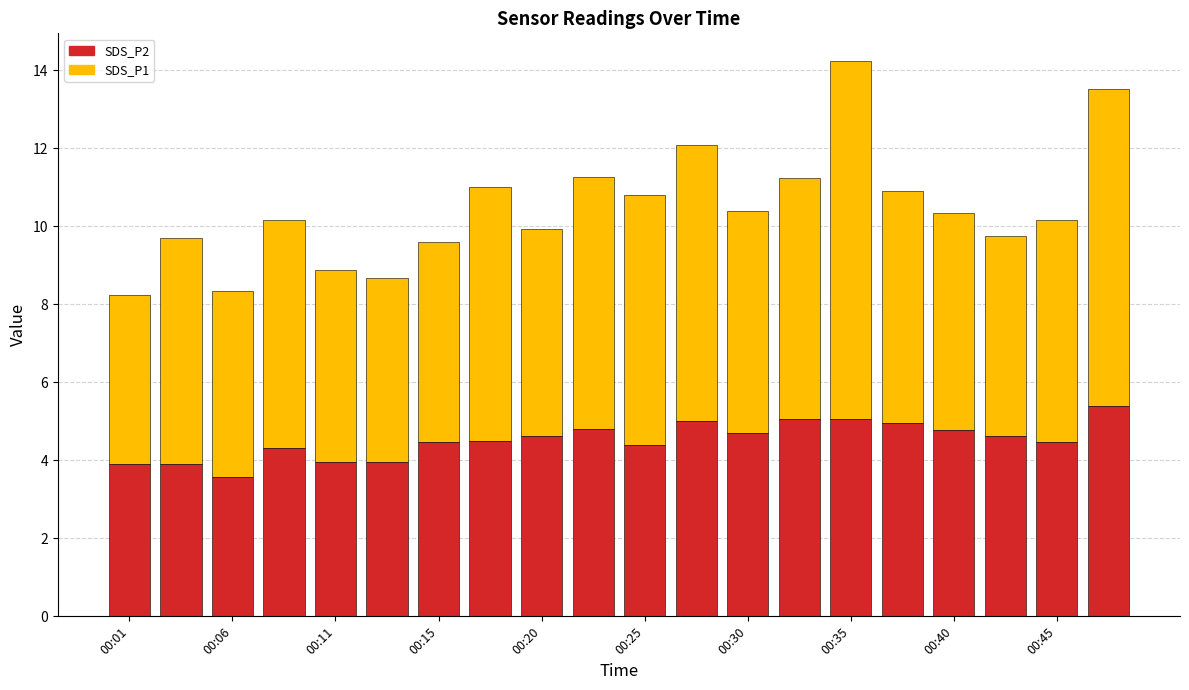

What is the sum of all SDS_P2 values?

90.5